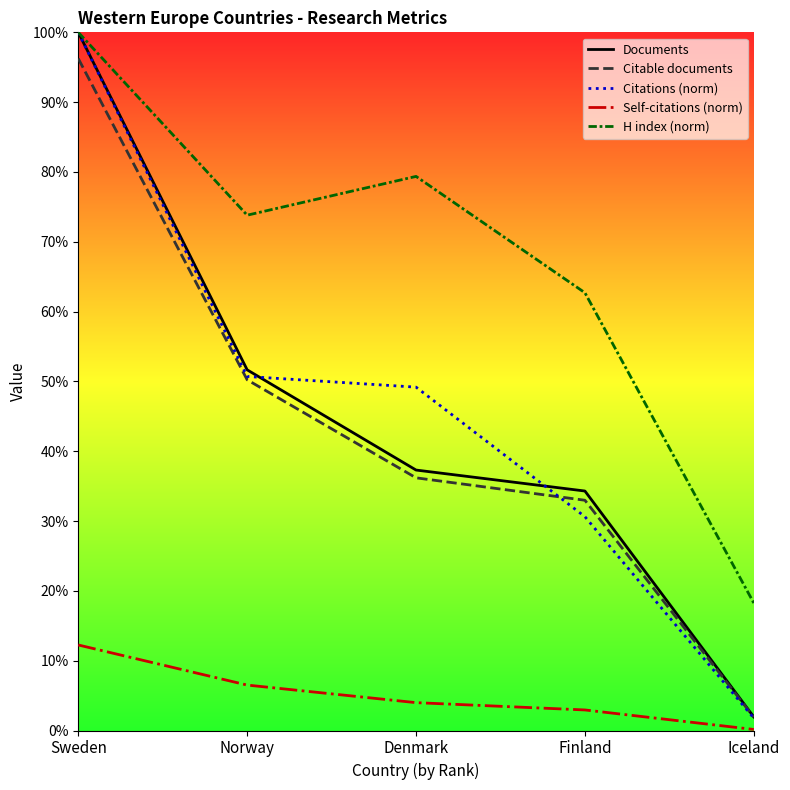

What is the label of the 1st point from the left?

Sweden